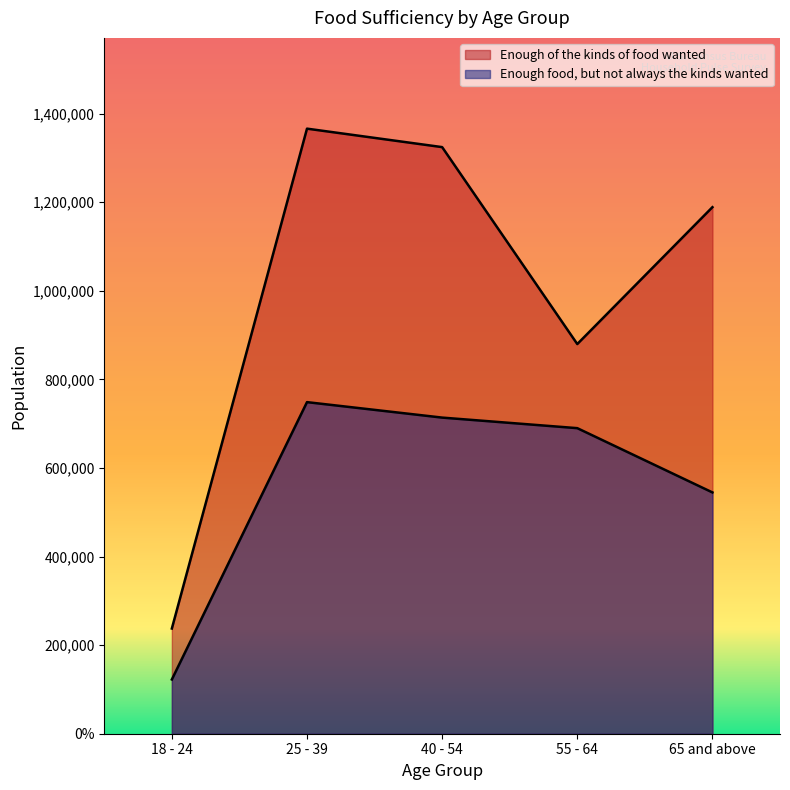

What position from the left is 40 - 54?

3